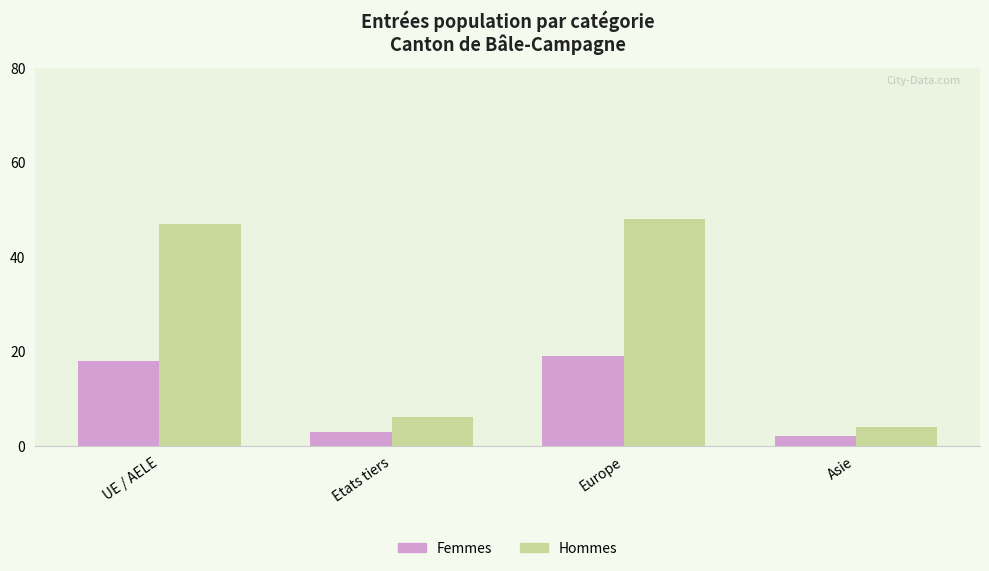

Reading left to right, extract all data points from this chart.

Femmes: 18	3	19	2
Hommes: 47	6	48	4